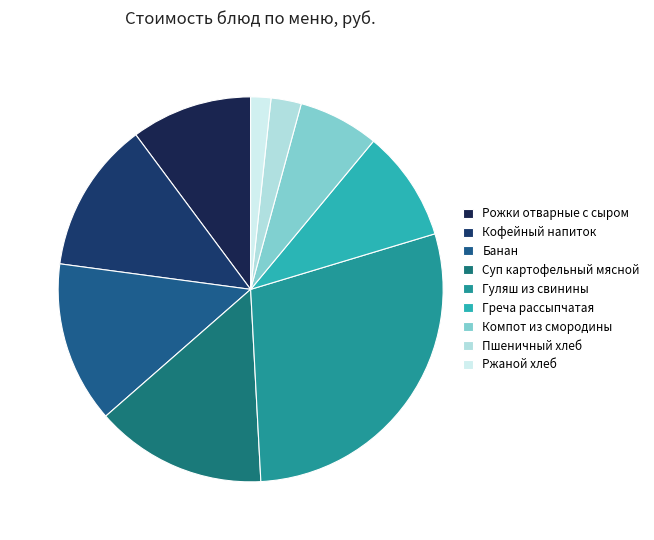

To the nearest percent, what percentage of the pie is Гуляш из свинины?

29%